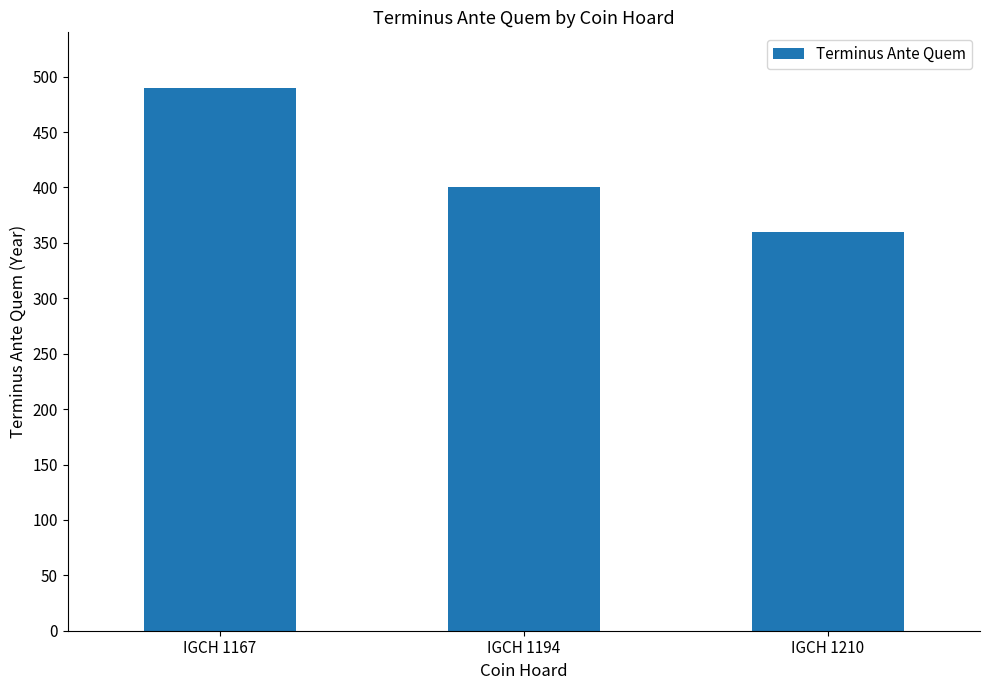

What is the value of the 2nd bar from the left?

400